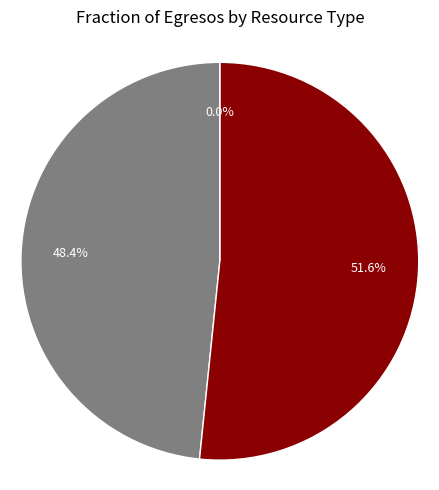

What portion of the pie excludes Recursos Federales?

48.4%